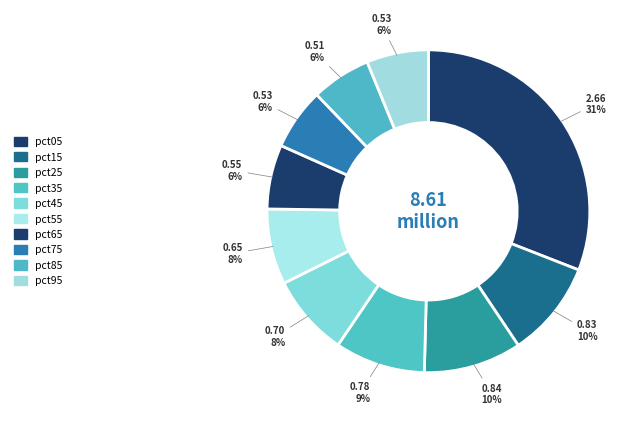

What is the change in value from pct45 to pct95?

-0.2